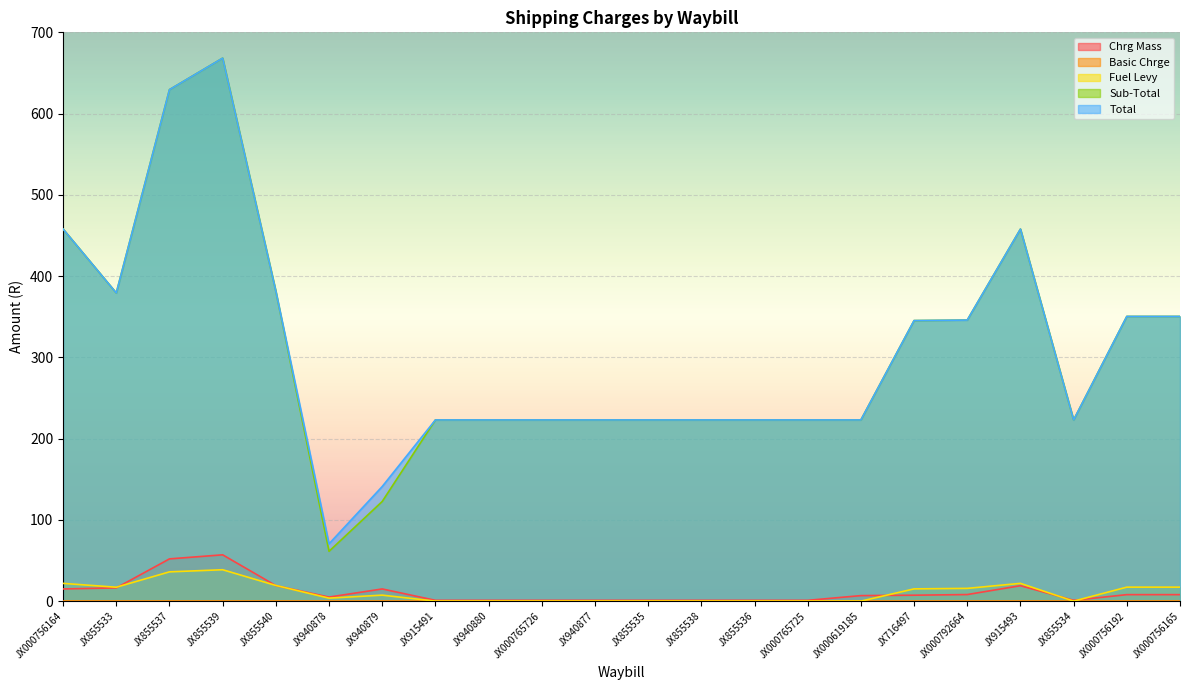

What is the spread (max minus min) of values at JX000792664?

345.9